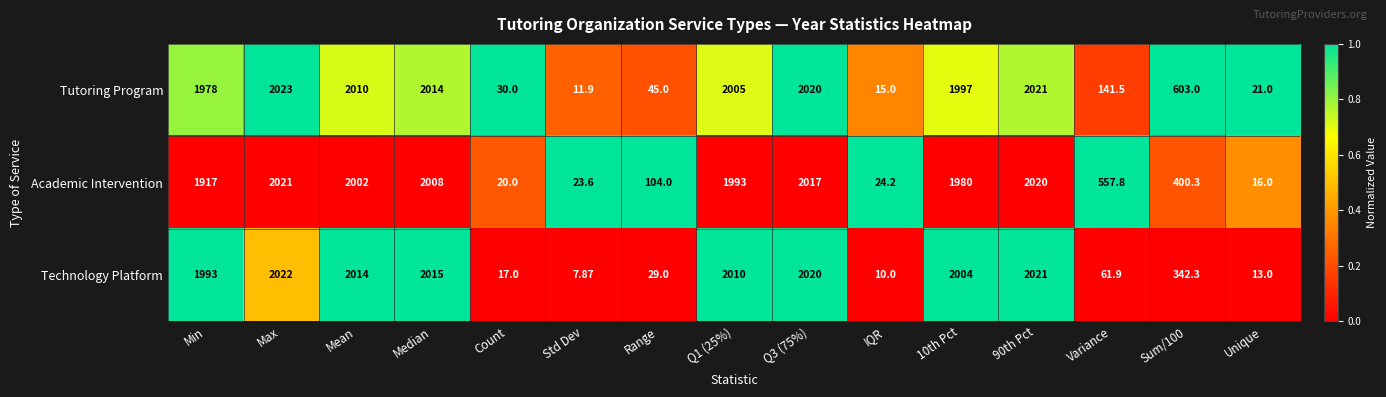

At which category is the sum across all series the highest?

Max